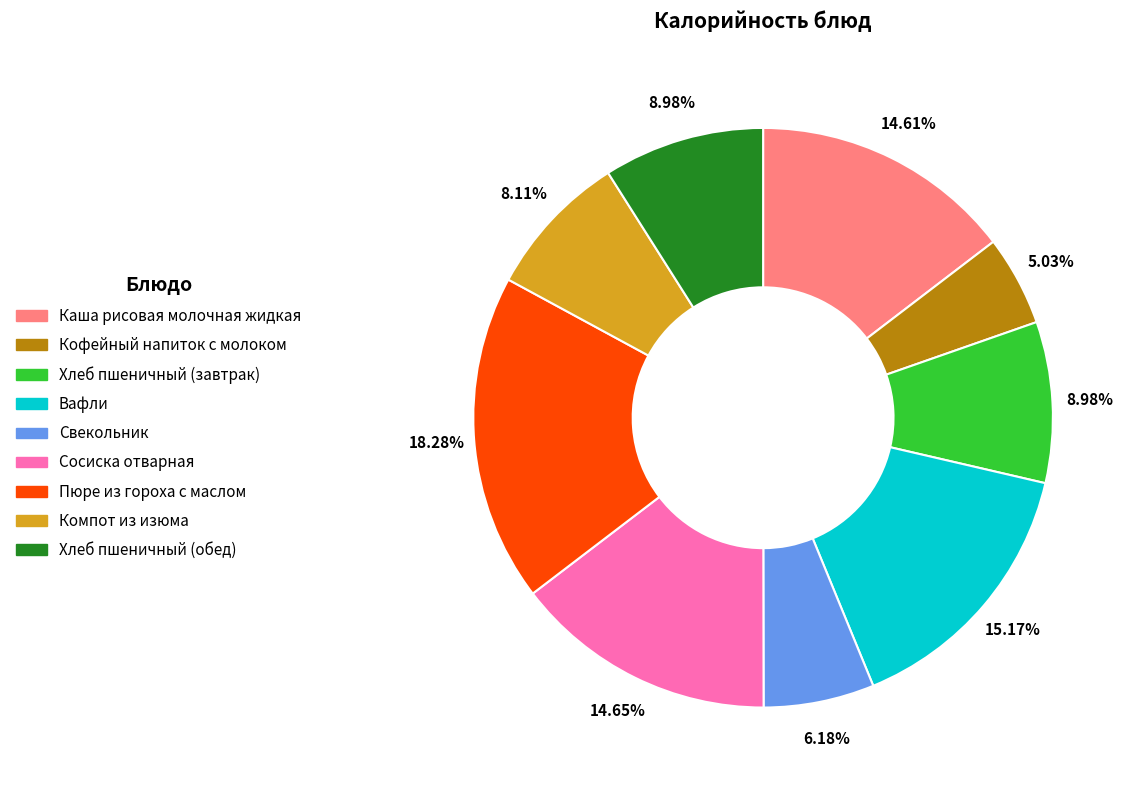

Which slice is the smallest?

Кофейный напиток с молоком